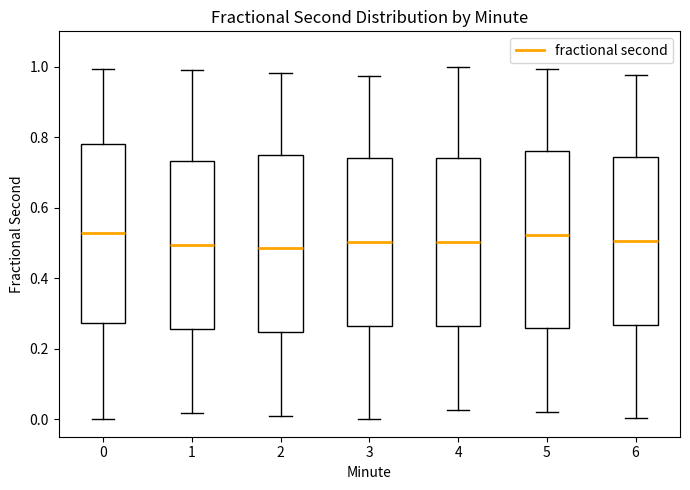

Reading left to right, read every box against the y-axis: the position of its median line, the range the box covers, and the ends of its whiskers. The values are not printed on the chart, so give them approximately, as read against the axis.

0: median 0.52, box 0.28 to 0.78, whiskers 0.00 to 1.00
1: median 0.50, box 0.26 to 0.74, whiskers 0.02 to 1.00
2: median 0.48, box 0.24 to 0.74, whiskers 0.00 to 0.98
3: median 0.50, box 0.26 to 0.74, whiskers 0.00 to 0.98
4: median 0.50, box 0.26 to 0.74, whiskers 0.02 to 1.00
5: median 0.52, box 0.26 to 0.76, whiskers 0.02 to 1.00
6: median 0.50, box 0.26 to 0.74, whiskers 0.00 to 0.98